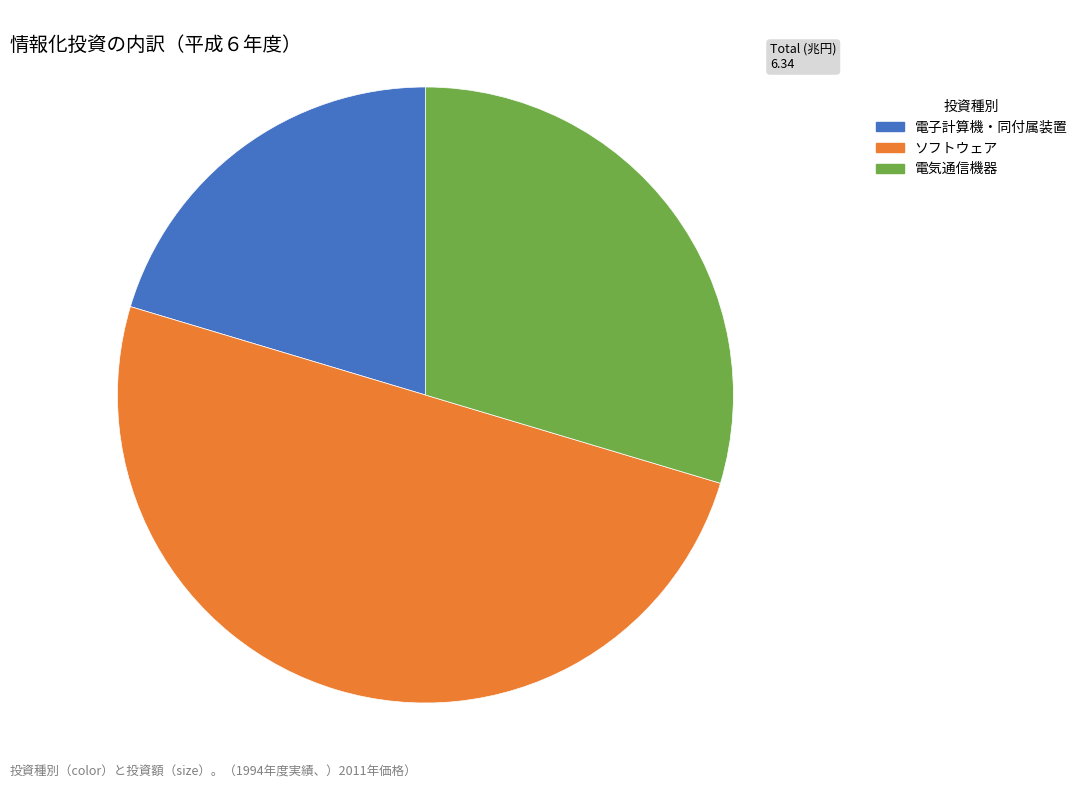

What is the ratio of the value at 電気通信機器 to the value at ソフトウェア?

0.6